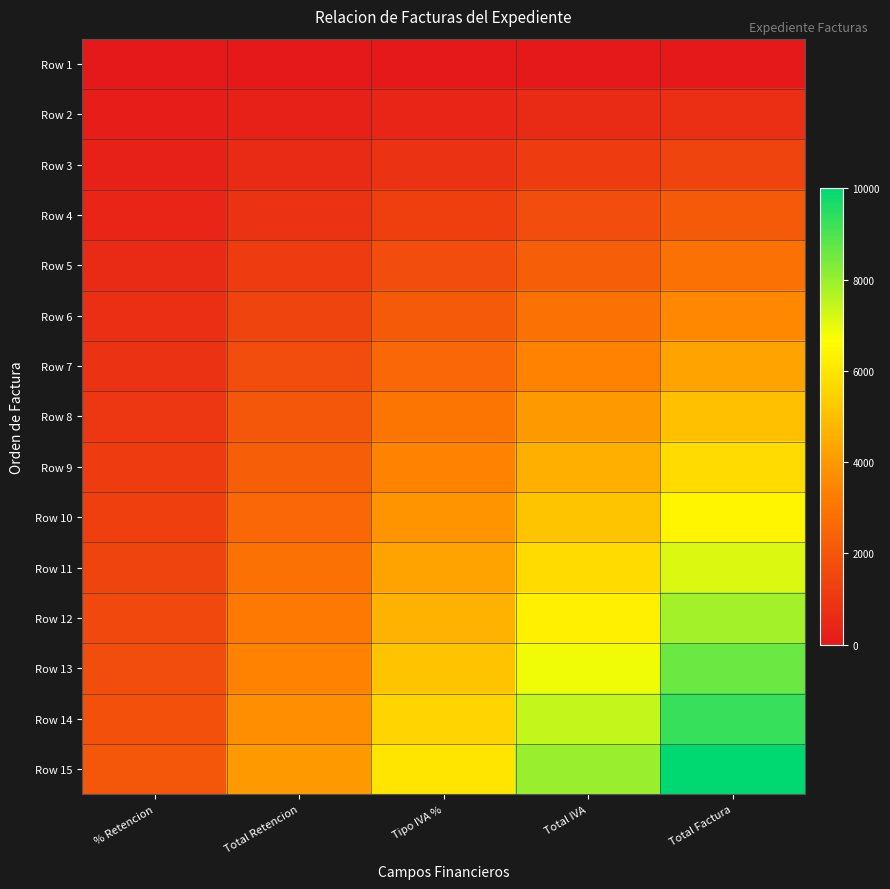

Rank the series at Total Factura from highest to lowest value.

Row 15, Row 14, Row 13, Row 12, Row 11, Row 10, Row 9, Row 8, Row 7, Row 6, Row 5, Row 4, Row 3, Row 2, Row 1